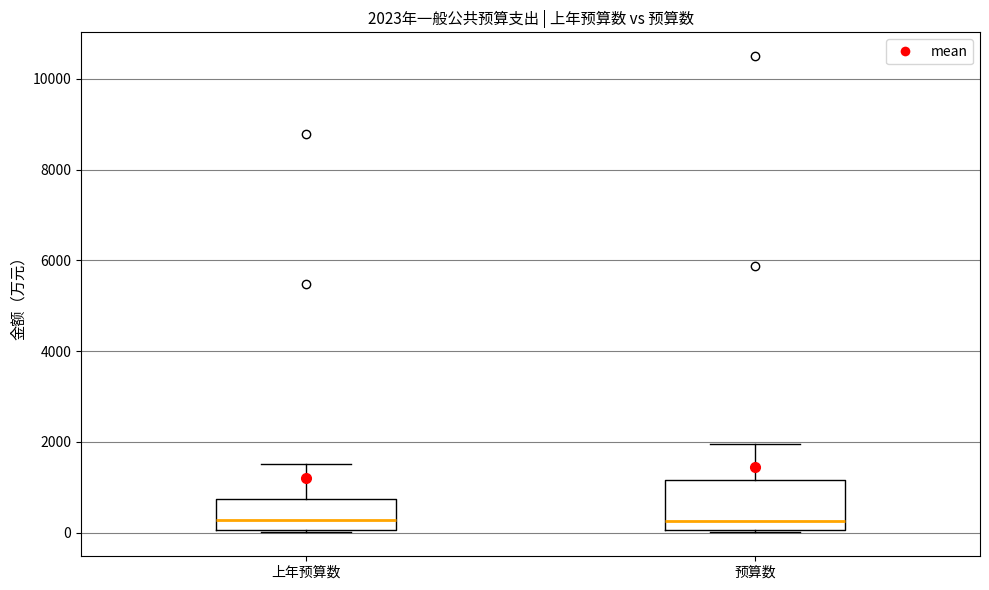

Comparing the boxes themselves (not the whiskers), which one is the tallest?

预算数